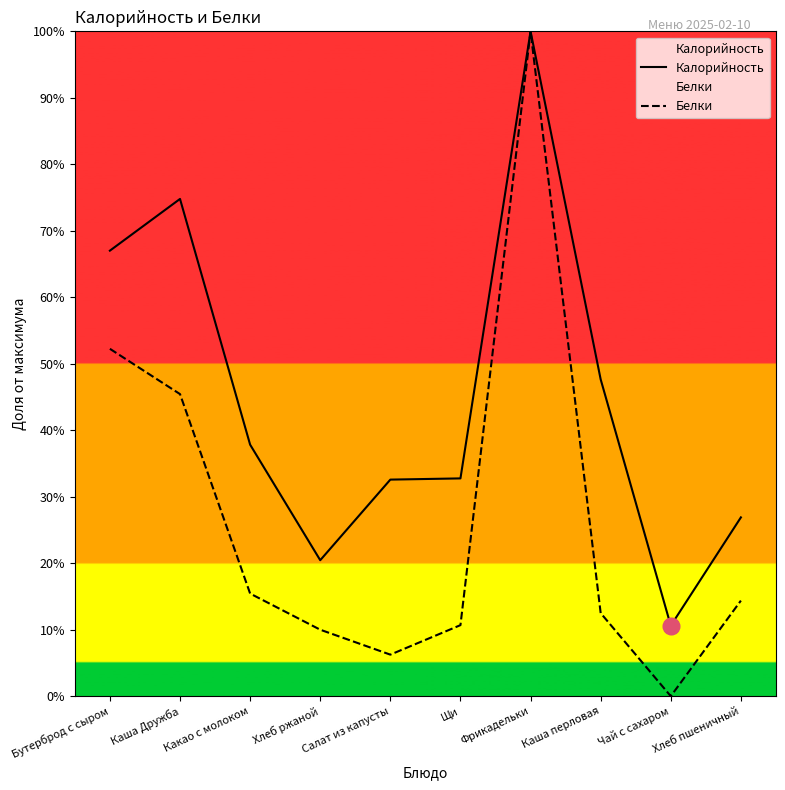

True or false: Калорийность has a value of 80.7 at Каша перловая.

False